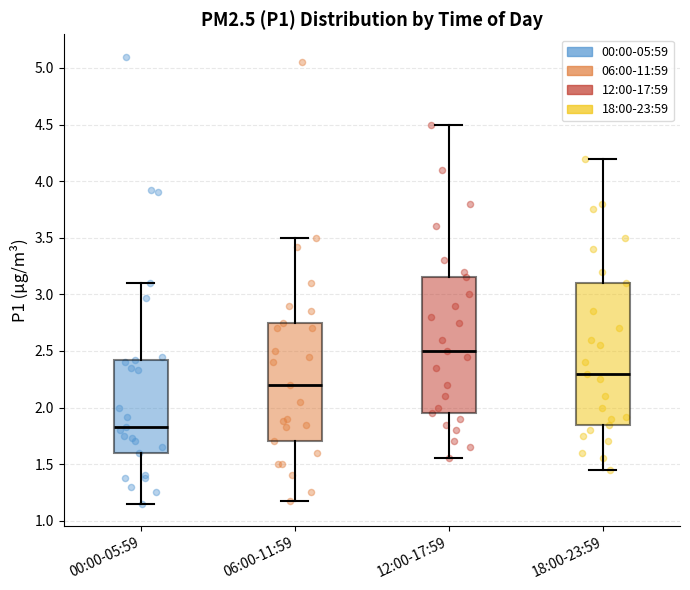

Reading left to right, transcribe this box plot: for each box, give where its median line is, the range the box spans, and where its two whiskers end, as read against the y-axis. The values are not printed on the chart, so give them approximately, as read against the axis.

00:00-05:59: median 1.85, box 1.60 to 2.40, whiskers 1.15 to 3.10
06:00-11:59: median 2.20, box 1.70 to 2.75, whiskers 1.15 to 3.50
12:00-17:59: median 2.50, box 1.95 to 3.15, whiskers 1.55 to 4.50
18:00-23:59: median 2.30, box 1.85 to 3.10, whiskers 1.45 to 4.20